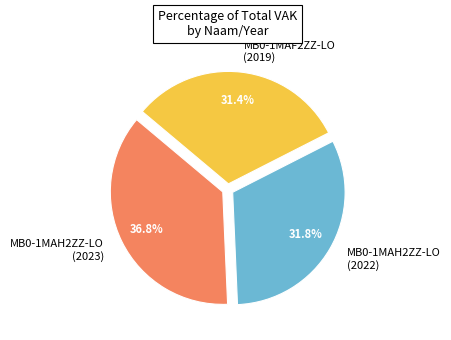

Which has a higher value, MB0-1MAH2ZZ-LO (2023) or MB0-1MAH2ZZ-LO (2022)?

MB0-1MAH2ZZ-LO (2023)